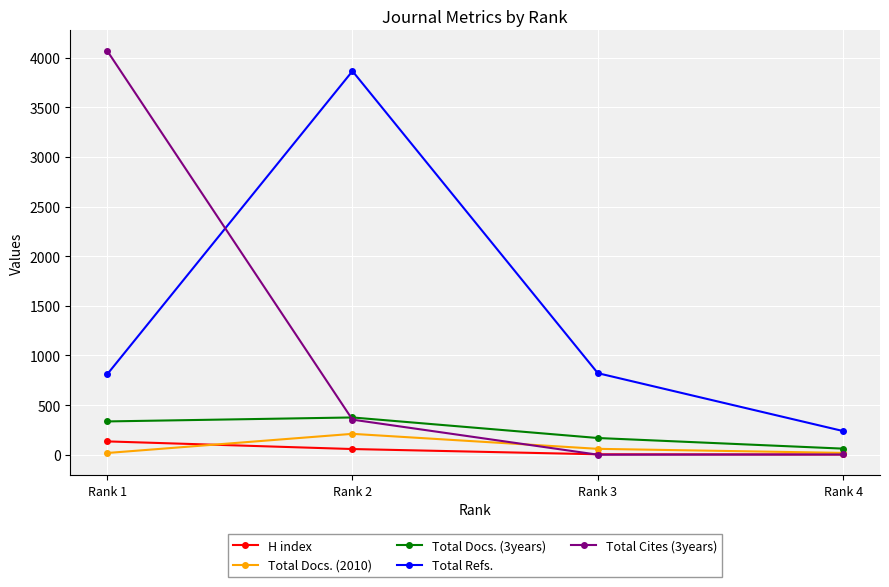

True or false: Total Cites (3years) and Total Refs. cross at least once.

True